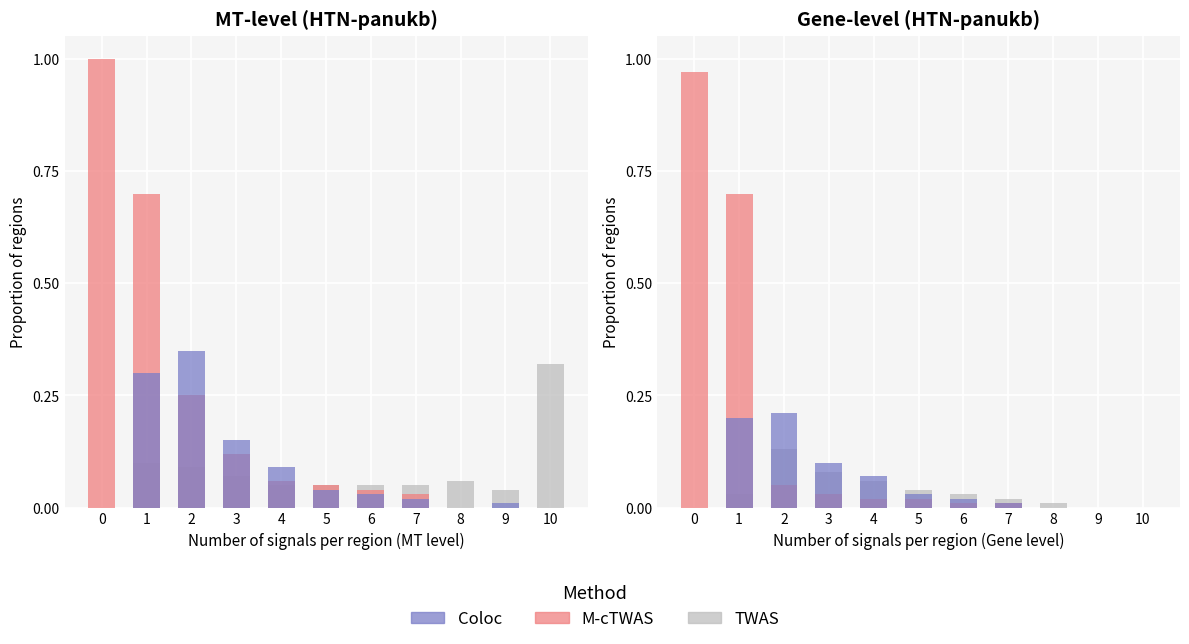

Which series has the widest spread of values?

M-cTWAS